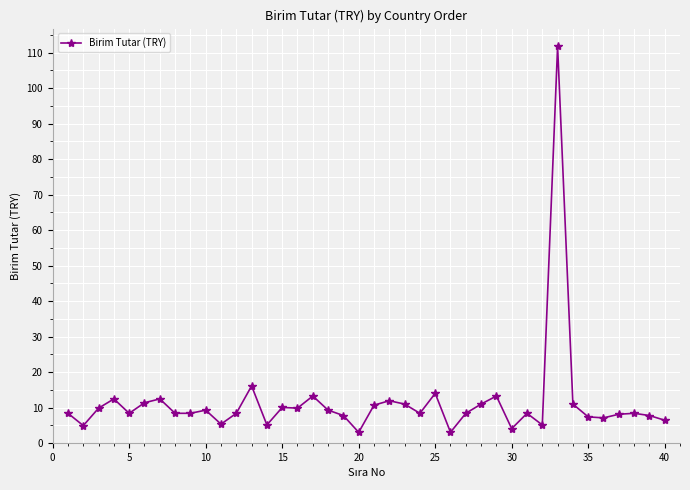

What is the sum of all values?

459.4